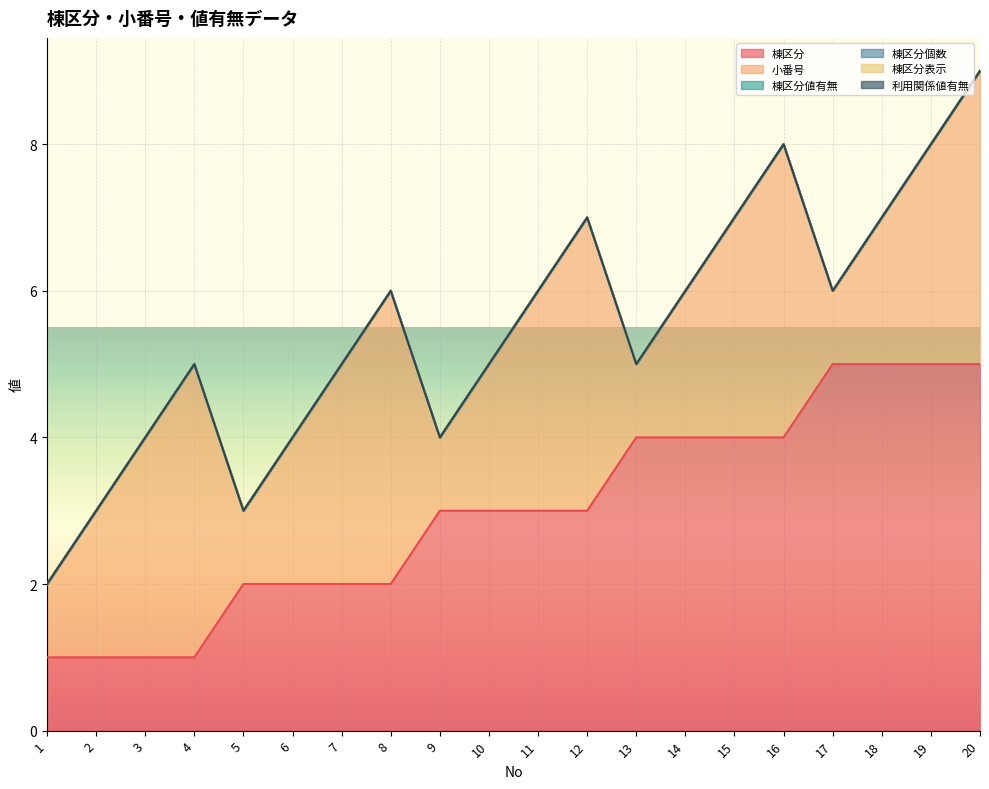

Reading right to left, what are all the values shown in this chart?

棟区分: 5	5	5	5	4	4	4	4	3	3	3	3	2	2	2	2	1	1	1	1
小番号: 4	3	2	1	4	3	2	1	4	3	2	1	4	3	2	1	4	3	2	1
棟区分値有無: 0	0	0	0	0	0	0	0	0	0	0	0	0	0	0	0	0	0	0	0
棟区分個数: 0	0	0	0	0	0	0	0	0	0	0	0	0	0	0	0	0	0	0	0
棟区分表示: 0	0	0	0	0	0	0	0	0	0	0	0	0	0	0	0	0	0	0	0
利用関係値有無: 0	0	0	0	0	0	0	0	0	0	0	0	0	0	0	0	0	0	0	0